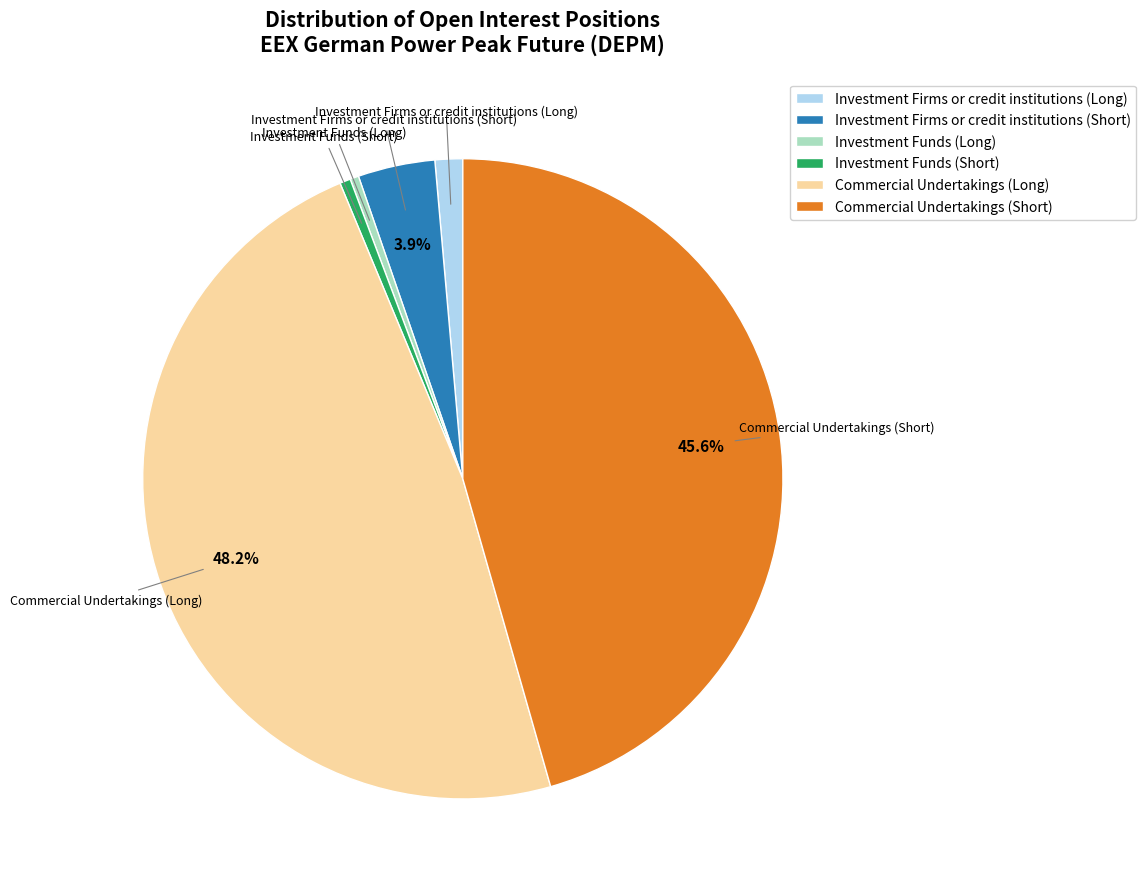

Is there any slice that represents more than half of the pie?

No